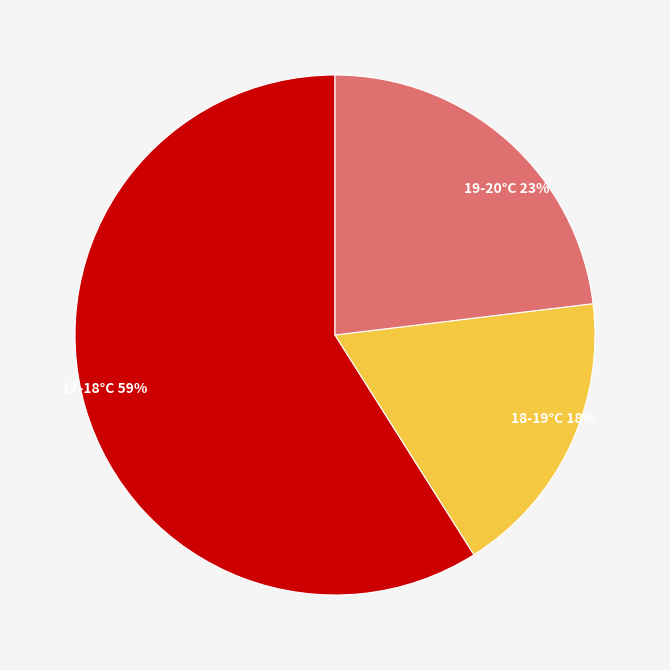

Is there a majority slice in this chart?

Yes